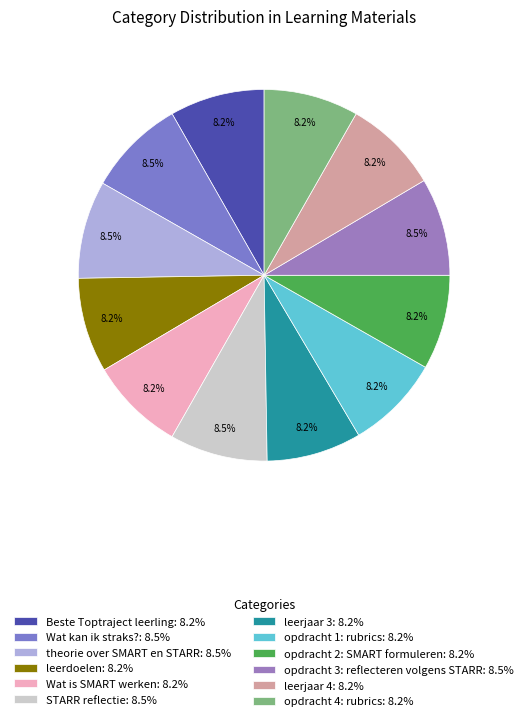

What percentage is the opdracht 2: SMART formuleren slice, to the nearest percent?

8%